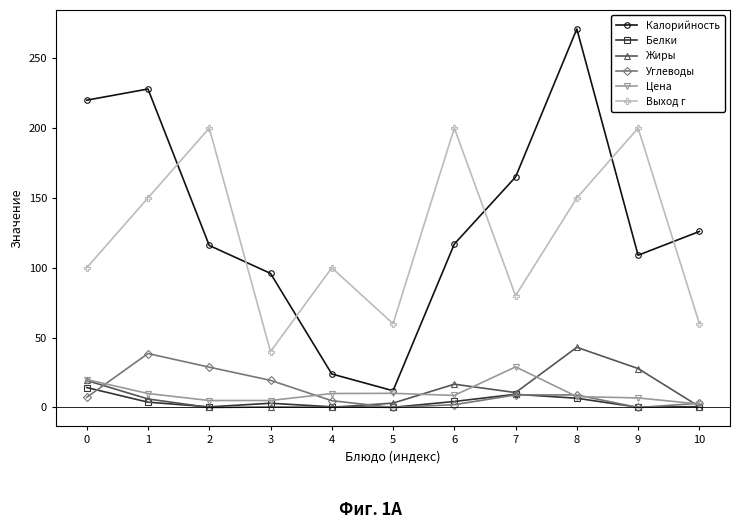

At how many categories does at least one series exceed 45?

11